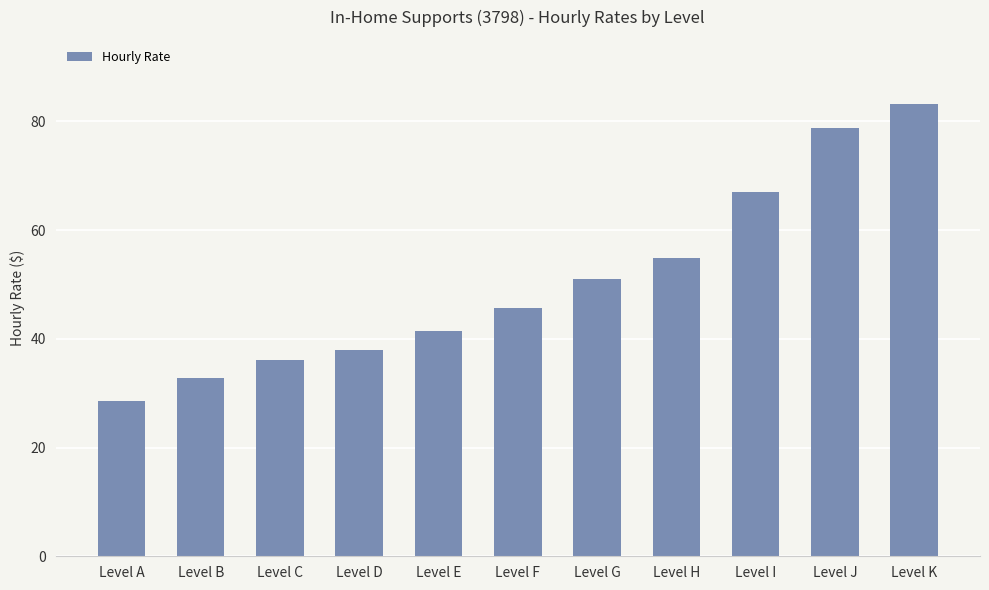

What is the change in value from Level I to Level J?

+11.8